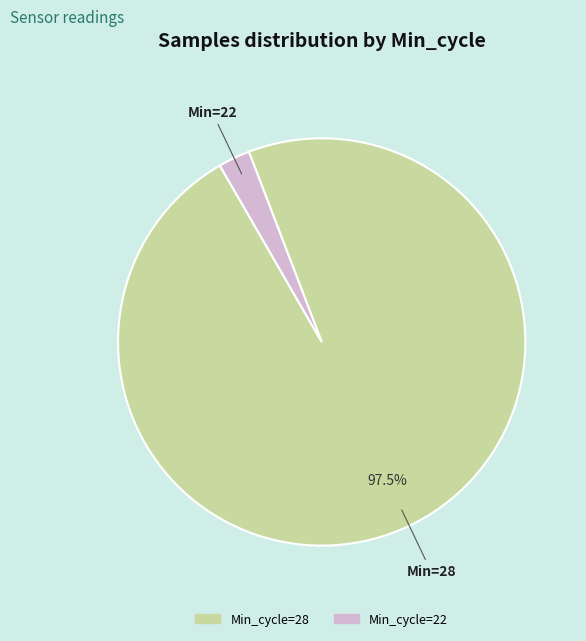

Is there any slice that represents more than half of the pie?

Yes